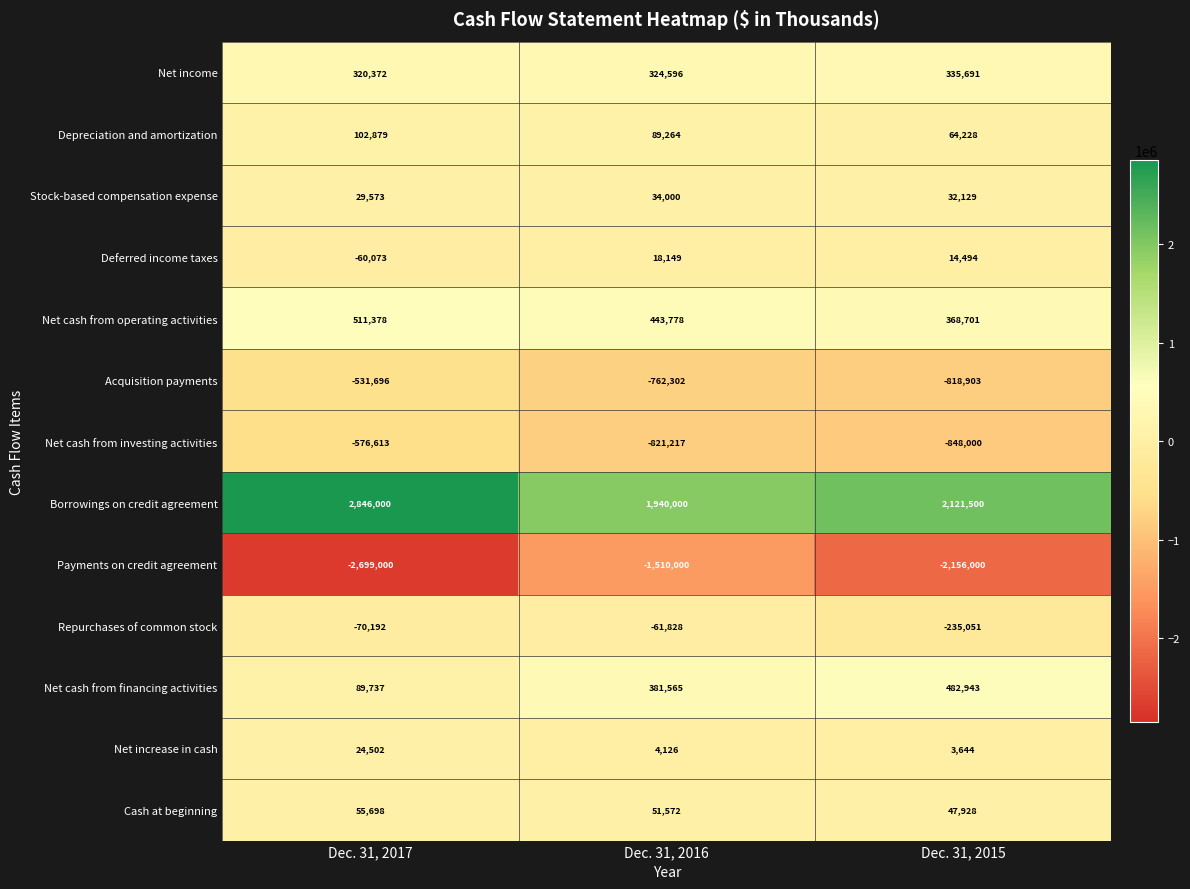

What is the difference between the highest and lowest values at Dec. 31, 2016?

3450000